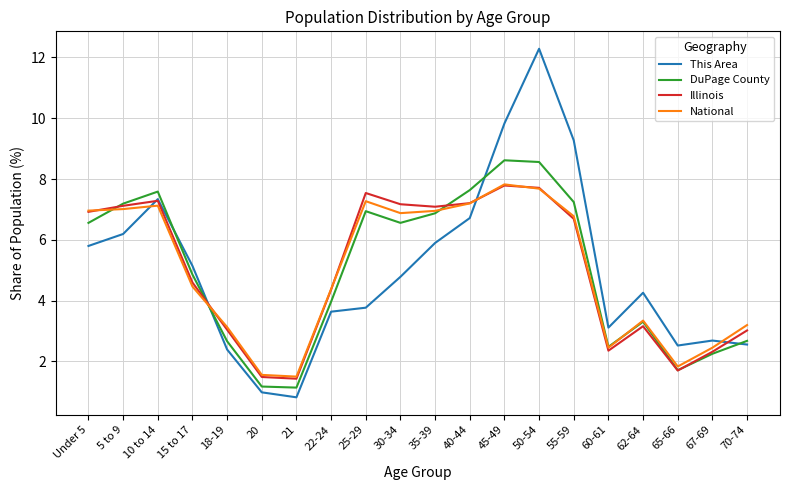

What position from the left is 10 to 14?

3